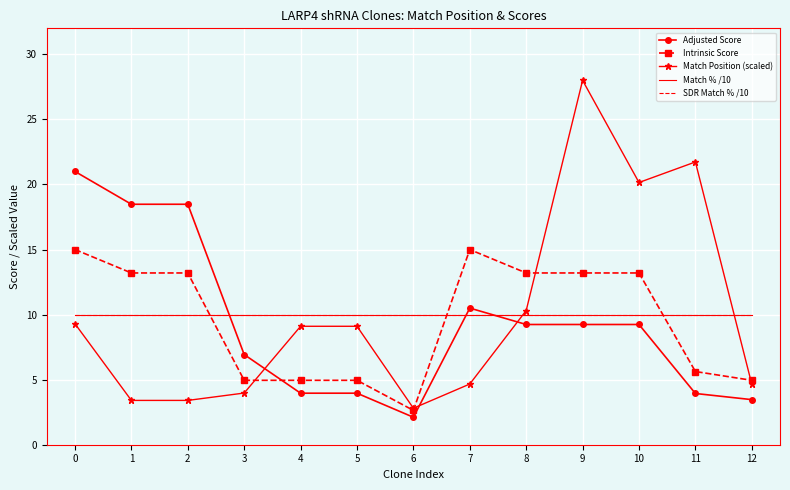

What is the average value of the Match Position (scaled) series?

10.0